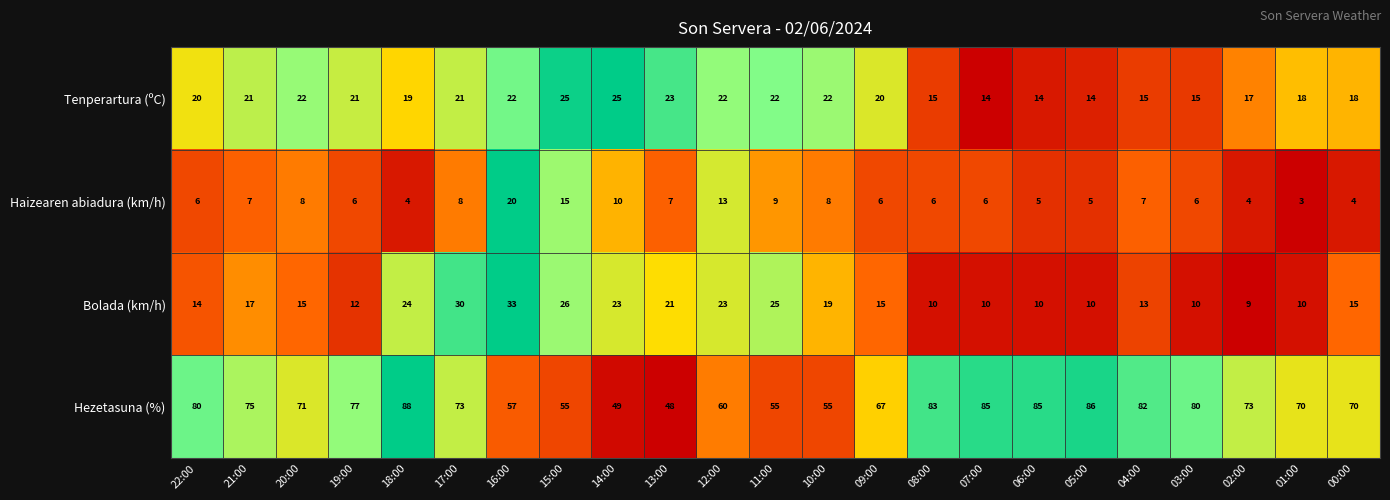

At which label does Bolada (km/h) reach its peak?

16:00